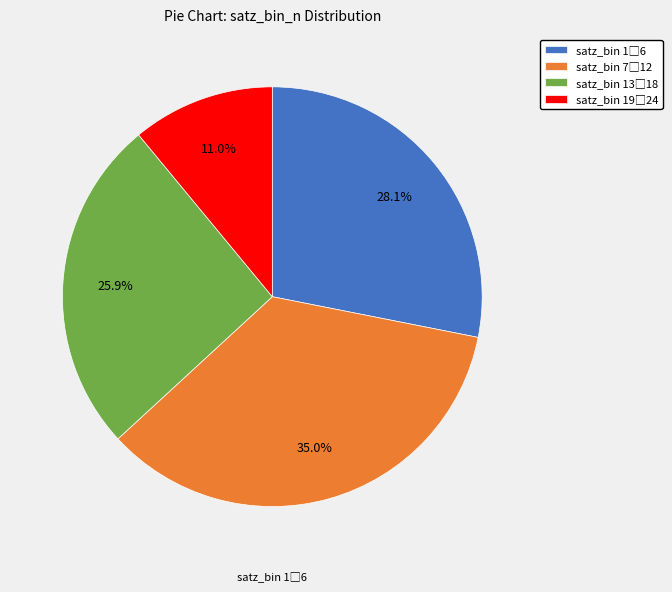

Does any single category account for the majority?

No